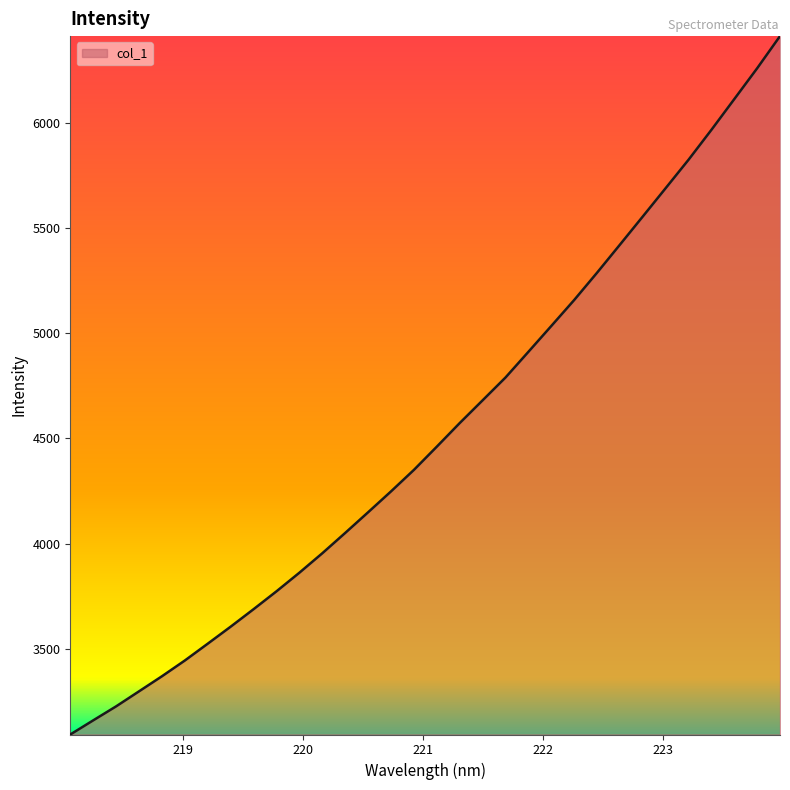

What is the maximum value shown in the chart?

6411.9